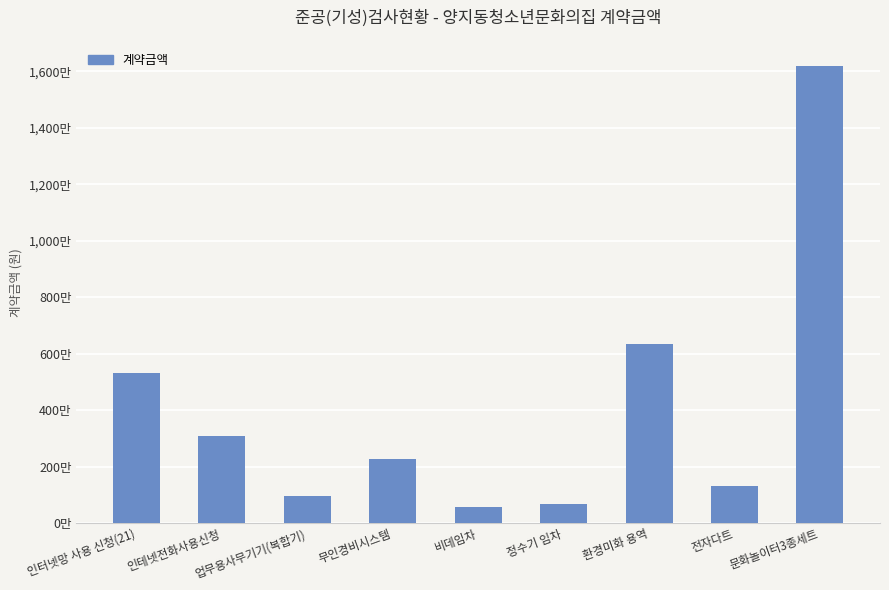

Between 인터넷망 사용 신청(21) and 비데임차, which is larger?

인터넷망 사용 신청(21)